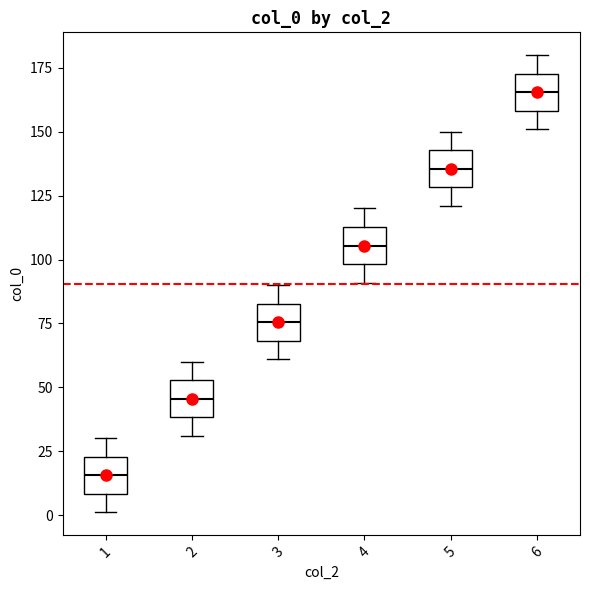

Reading left to right, transcribe this box plot: for each box, give where its median line is, the range the box spans, and where its two whiskers end, as read against the y-axis. The values are not printed on the chart, so give them approximately, as read against the axis.

1: median 15, box 10 to 25, whiskers 0 to 30
2: median 45, box 40 to 55, whiskers 30 to 60
3: median 75, box 70 to 85, whiskers 60 to 90
4: median 105, box 100 to 115, whiskers 90 to 120
5: median 135, box 130 to 145, whiskers 120 to 150
6: median 165, box 160 to 175, whiskers 150 to 180